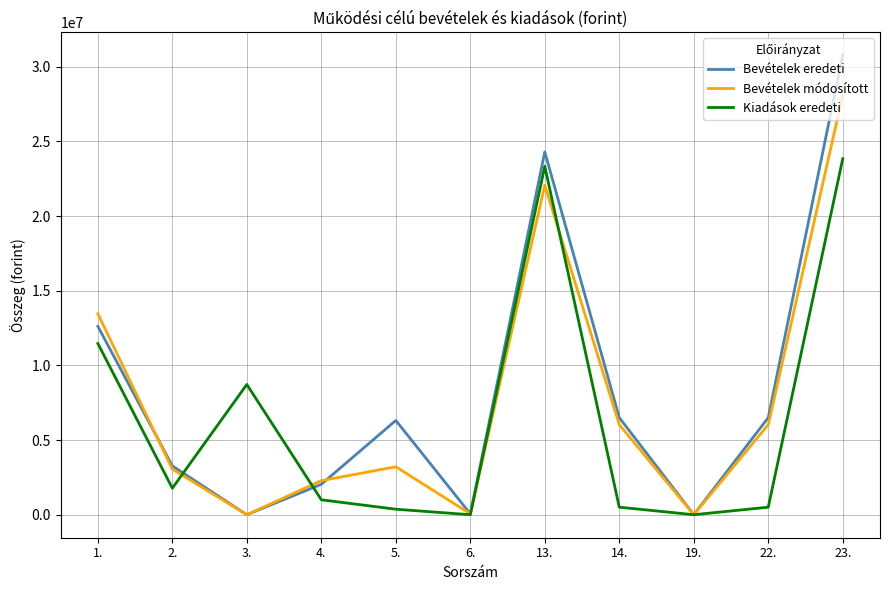

Which category has the highest value across all series?

23.